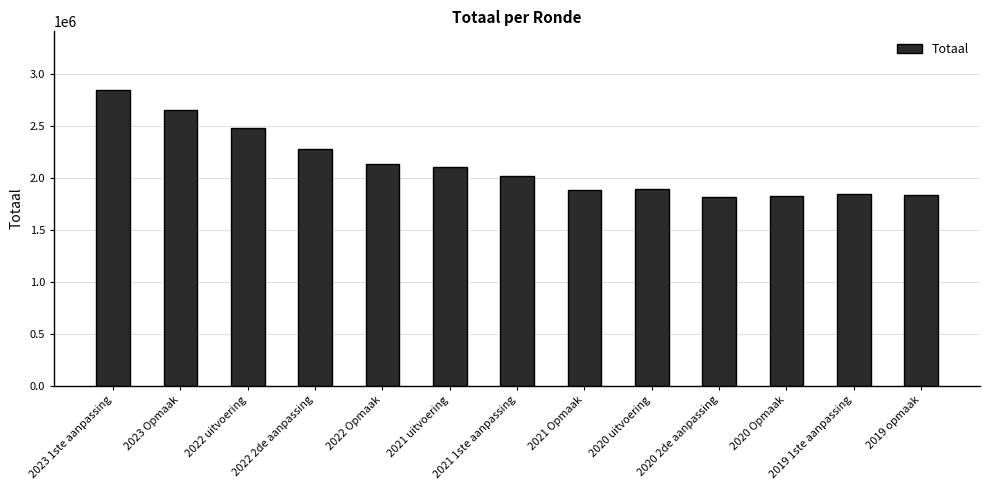

What is the label of the 4th bar from the left?

2022 2de aanpassing